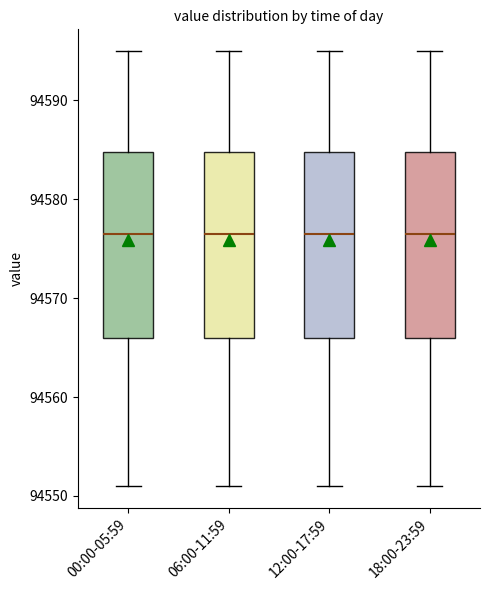

Reading left to right, read every box against the y-axis: the position of its median line, the range the box covers, and the ends of its whiskers. The values are not printed on the chart, so give them approximately, as read against the axis.

00:00-05:59: median 94577, box 94566 to 94585, whiskers 94551 to 94595
06:00-11:59: median 94577, box 94566 to 94585, whiskers 94551 to 94595
12:00-17:59: median 94577, box 94566 to 94585, whiskers 94551 to 94595
18:00-23:59: median 94577, box 94566 to 94585, whiskers 94551 to 94595